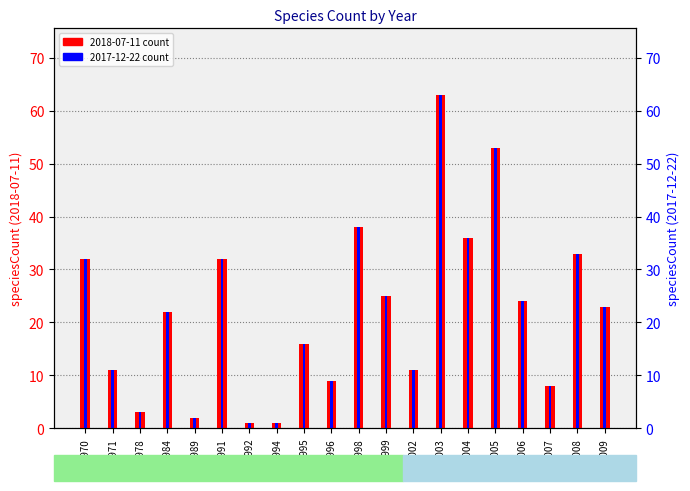

How many bars are there in total?

40